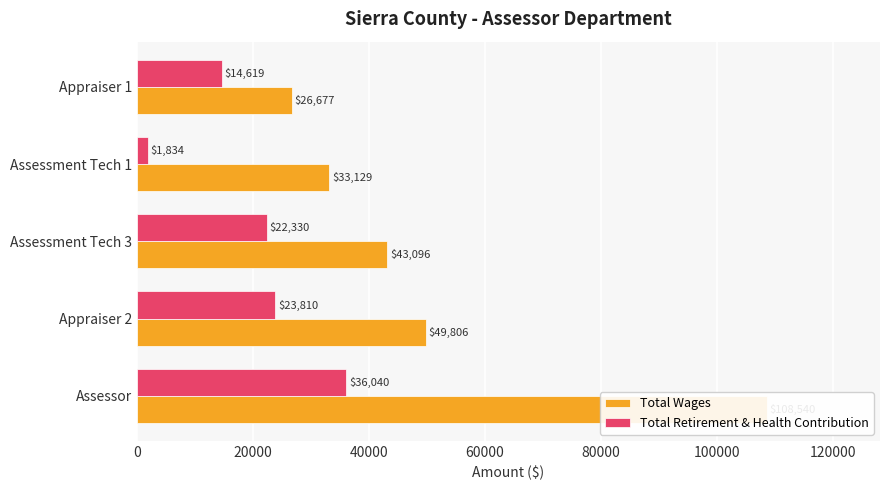

Reading left to right, what are all the values shown in this chart?

Total Wages: 108540	49806	43096	33129	26677
Total Retirement & Health Contribution: 36040	23810	22330	1834	14619